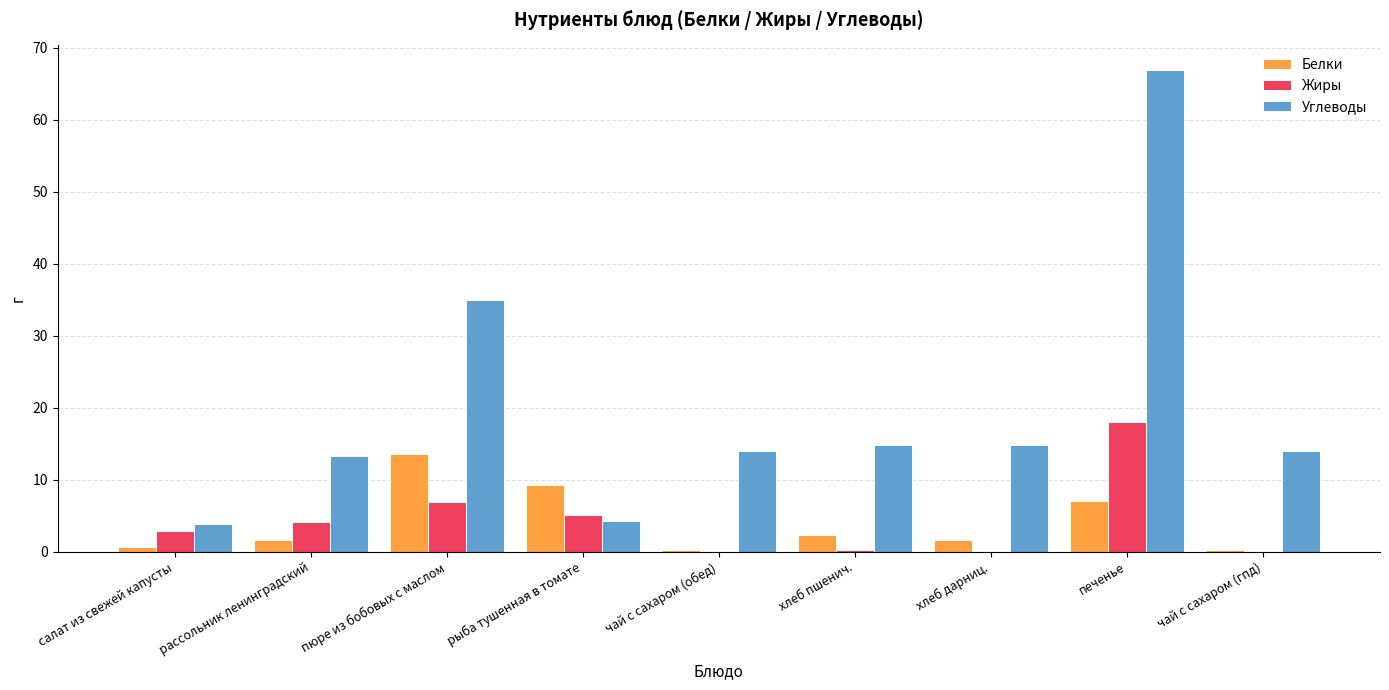

The Белки series shows 1.7 at рассольник ленинградский. True or false?

True